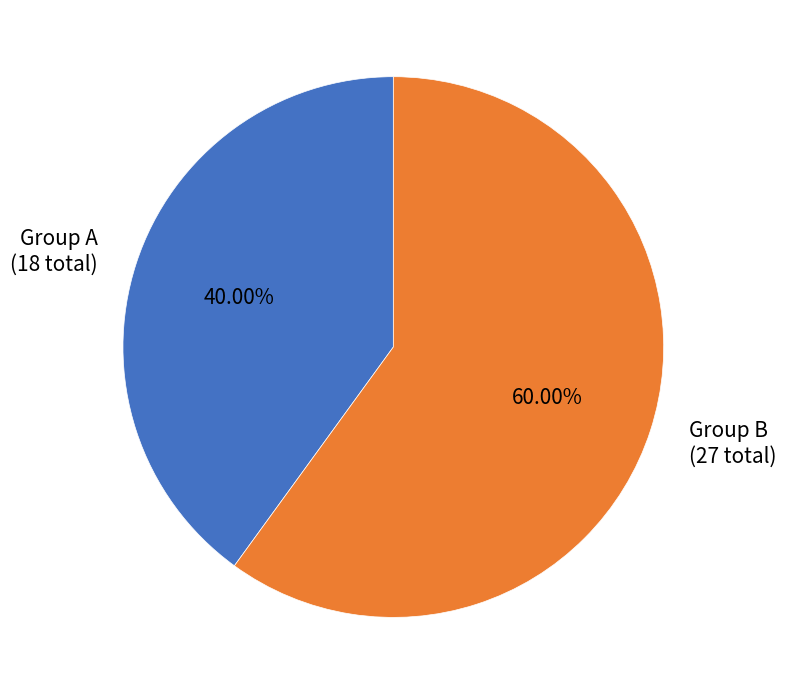

To the nearest percent, what is the average slice percentage?

50%